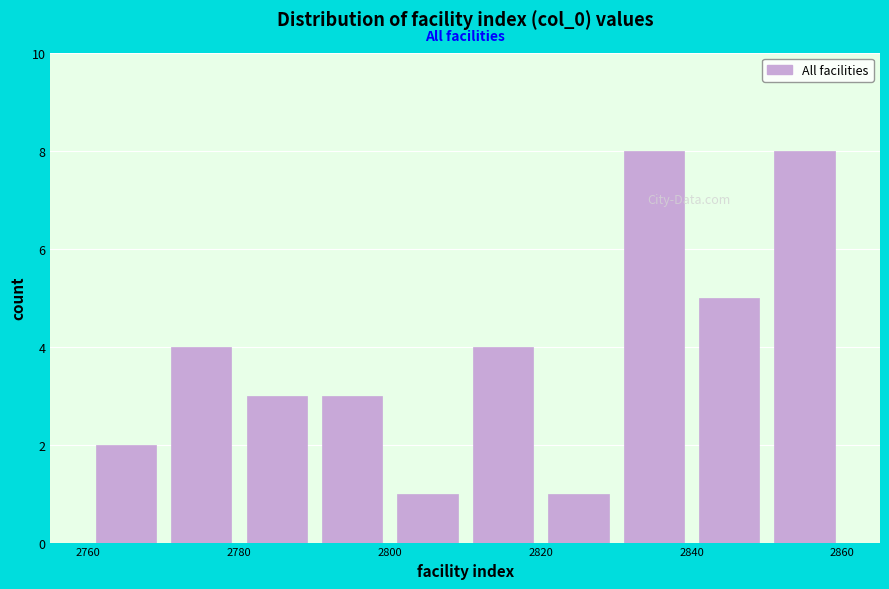

Reading left to right, transcribe this chart: for each bar, give the range it covers on the x-axis and its height. The values are not printed on the chart, so give them approximately, as read against the axis.

2760 to 2770: 2
2770 to 2780: 4
2780 to 2790: 3
2790 to 2800: 3
2800 to 2810: 1
2810 to 2820: 4
2820 to 2830: 1
2830 to 2840: 8
2840 to 2850: 5
2850 to 2860: 8